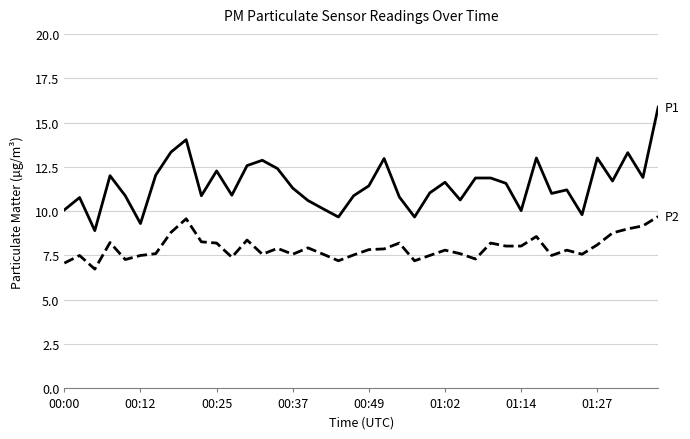

Is this an area chart (filled region under the line)?

No